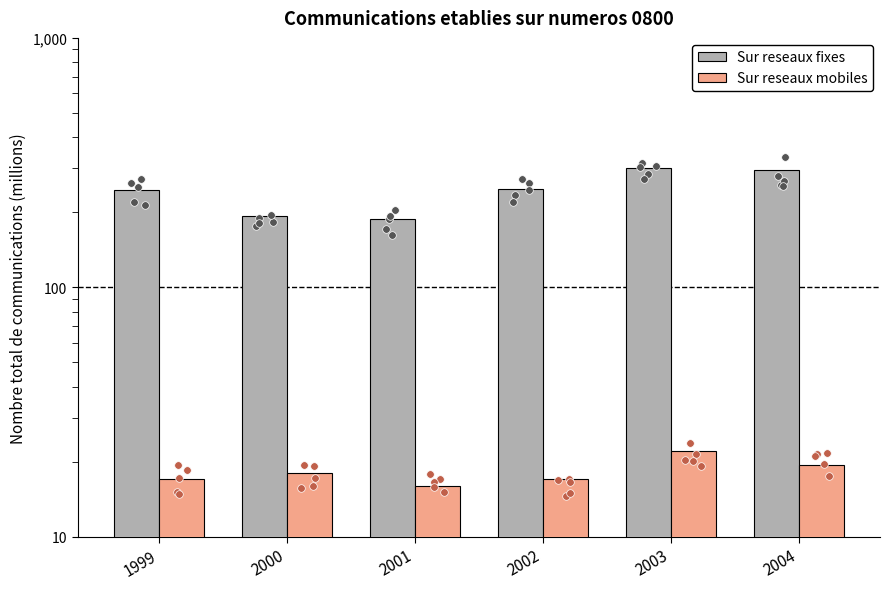

Which series has the widest spread of Y values?

Sur reseaux fixes